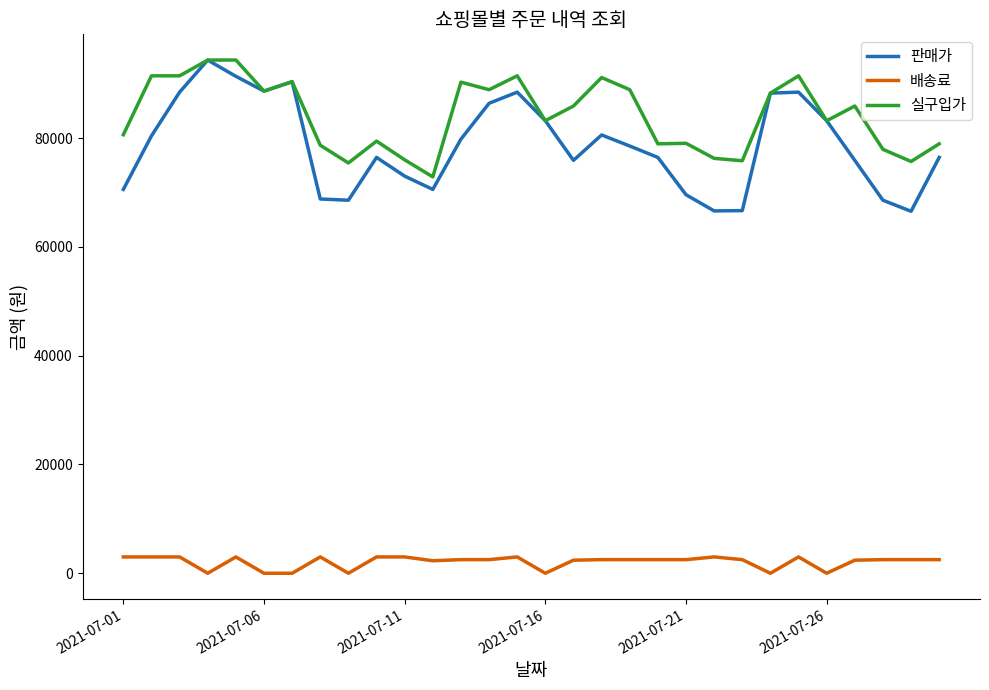

What are all the series names shown in the legend?

판매가, 배송료, 실구입가